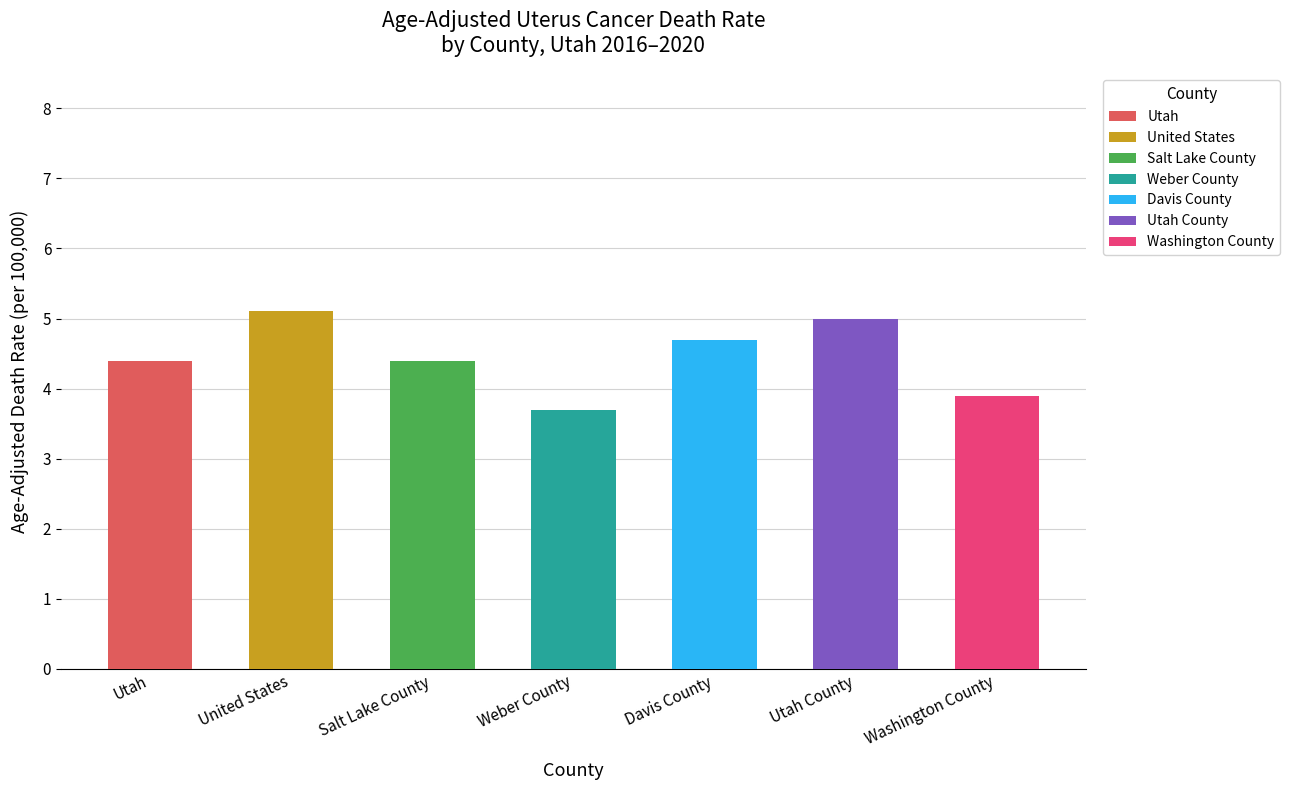

Are the bars horizontal?

No